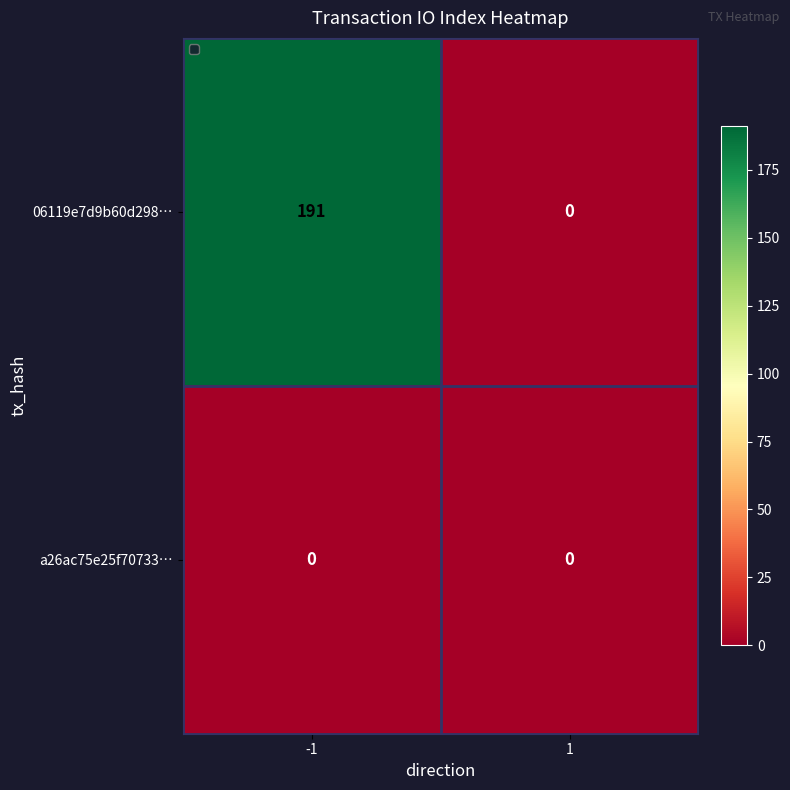

True or false: 06119e7d9b60d298… has a value of 191 at -1.

True